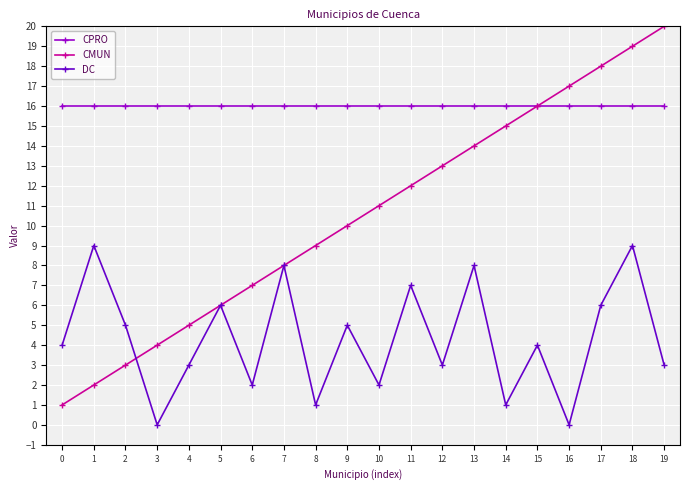

List the series in order of their peak value, lowest first.

DC, CPRO, CMUN